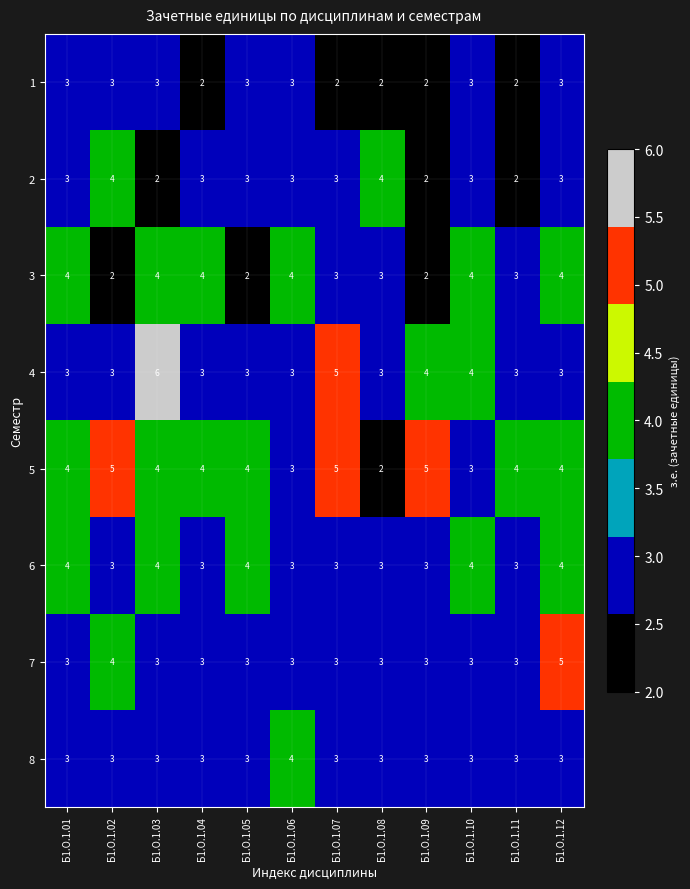

Which series has the largest total across all categories?

5